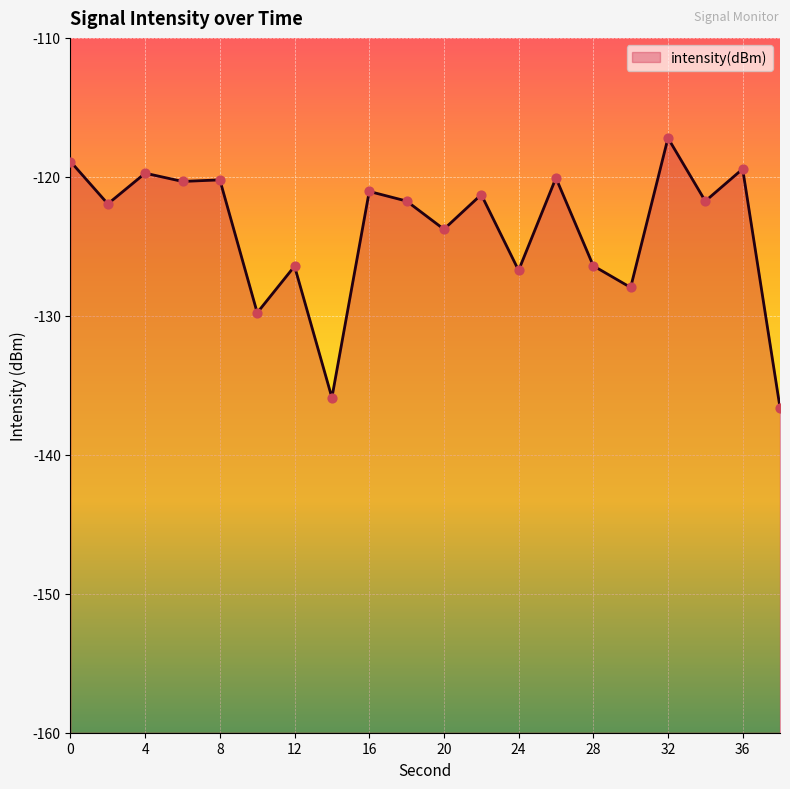

Which has a higher value, 2 or 10?

2